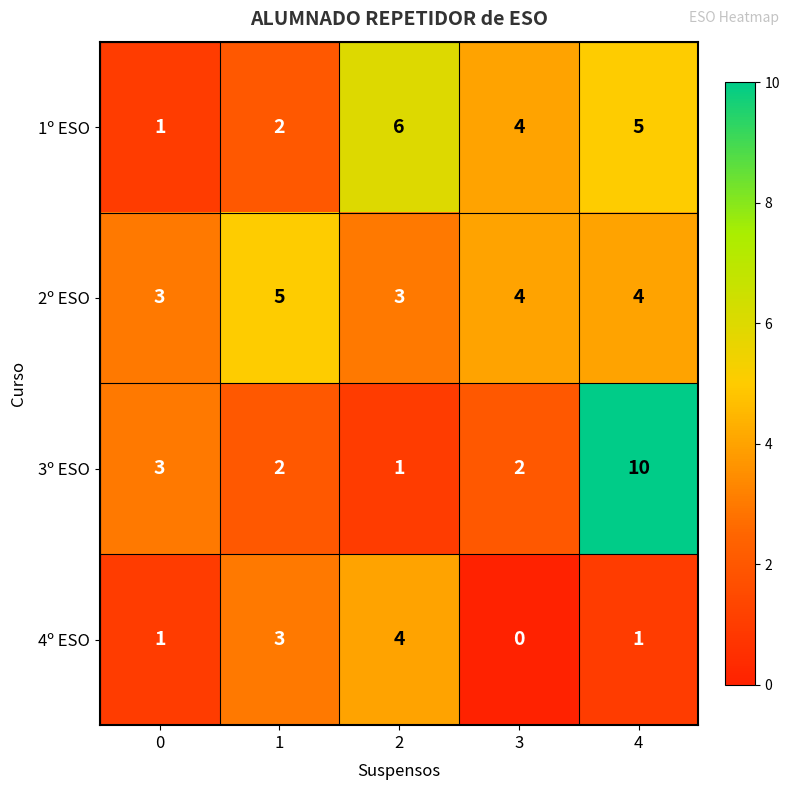

How many positive values does the 4º ESO series have?

4